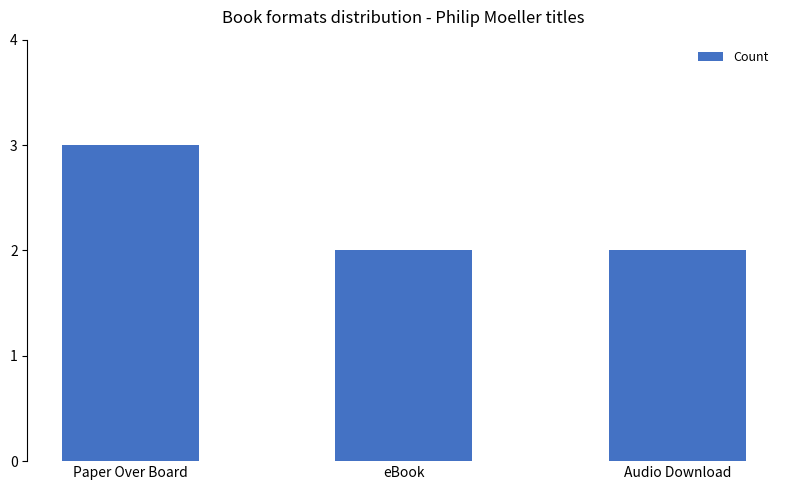

Reading left to right, what are all the values shown in this chart?

Paper Over Board=3	eBook=2	Audio Download=2